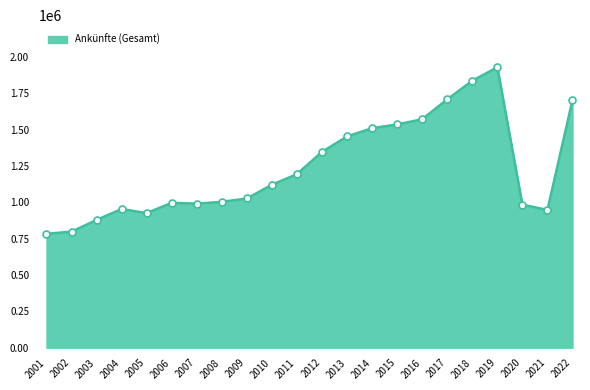

Which has a higher value, 2003 or 2011?

2011